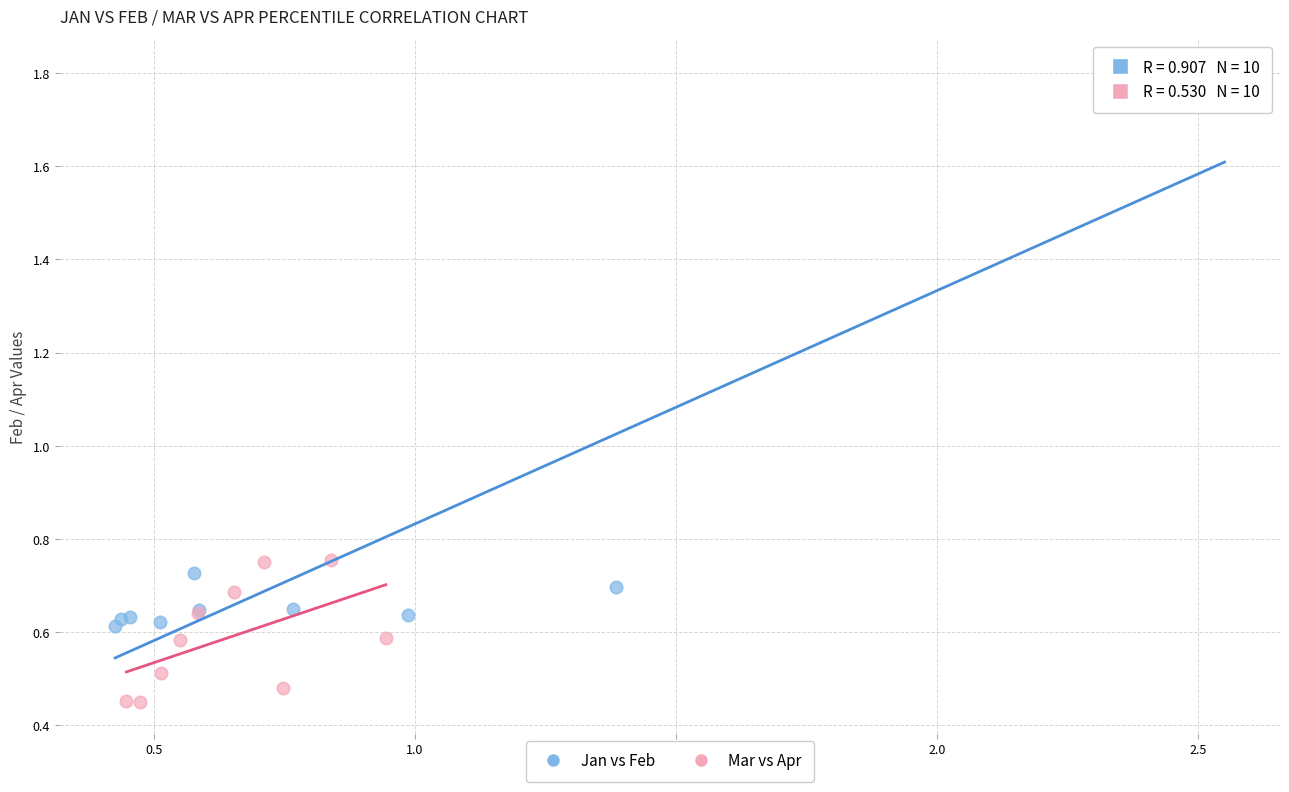

Which series reaches the maximum Y coordinate?

Jan vs Feb